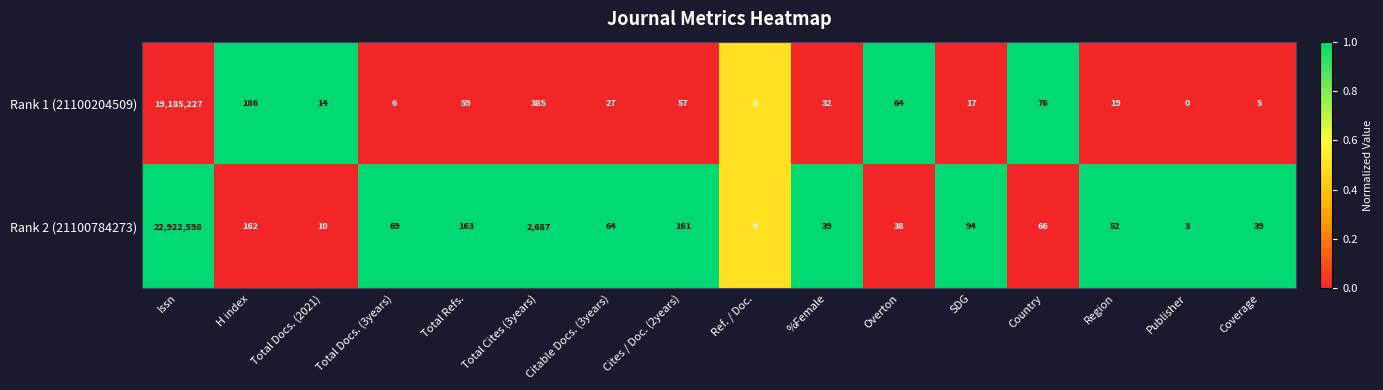

What is the difference between the maximum and minimum values in the Rank 2 (21100784273) series?

22922598